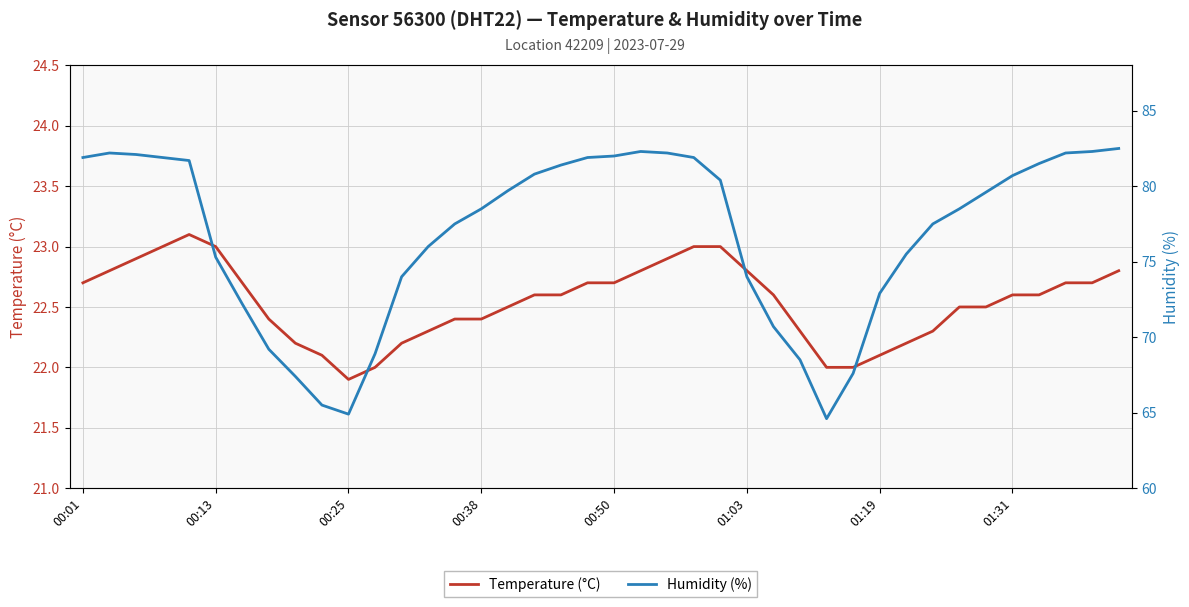

True or false: Humidity (%) and Temperature (°C) cross at least once.

False